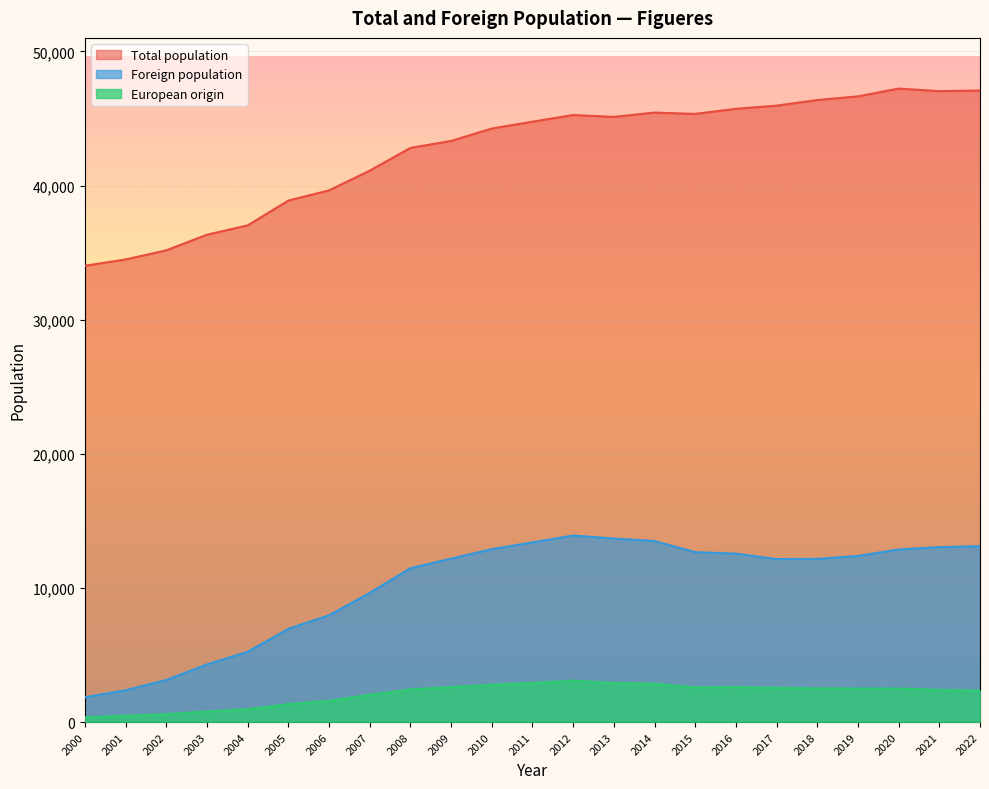

In European origin, how many points are higher than both neighbors (excluding endpoints)?

3